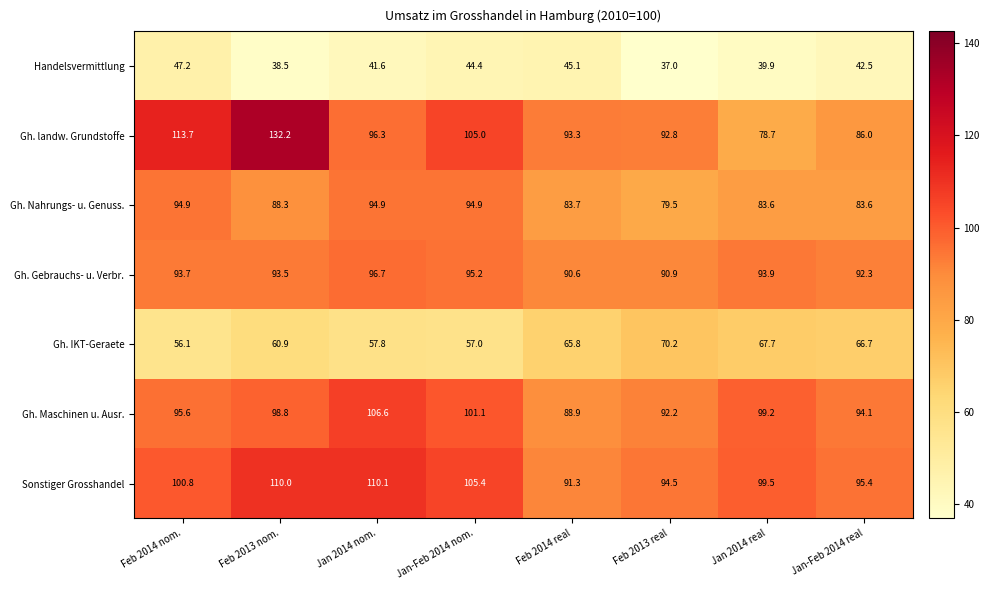

What is the sum of all Gh. Gebrauchs- u. Verbr. values?

746.8